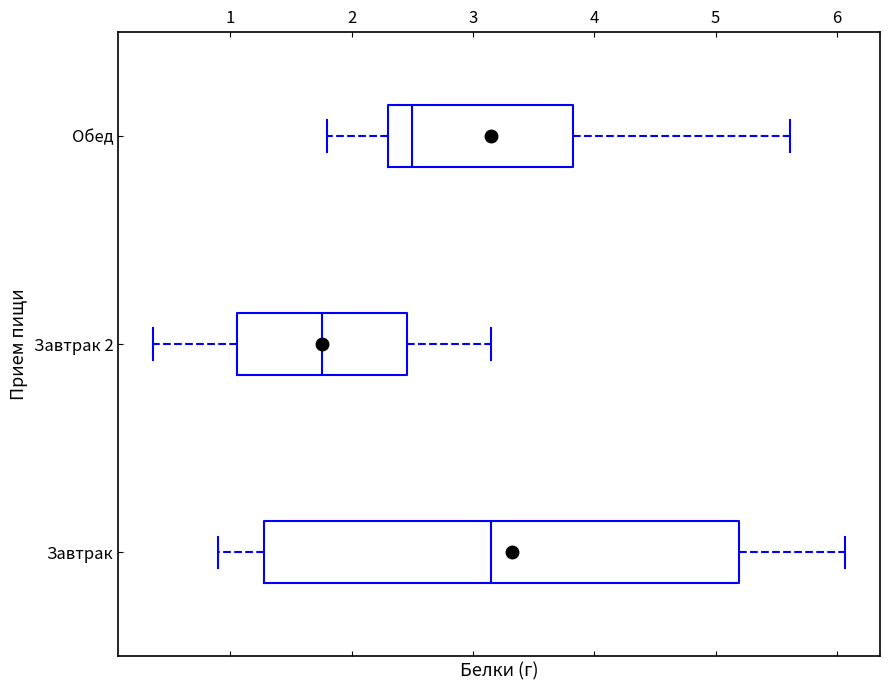

Which box has the furthest to the left median line?

Завтрак 2